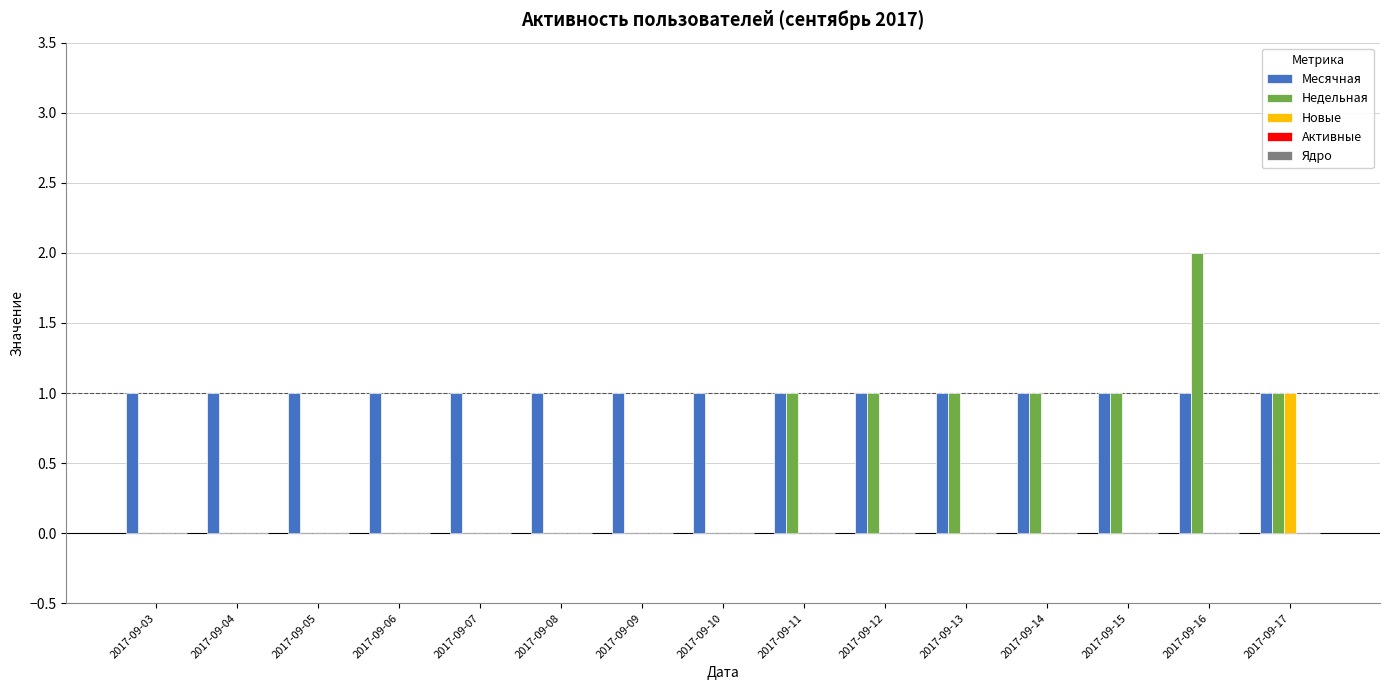

Between 2017-09-08 and 2017-09-12, which series saw the biggest shift?

Недельная